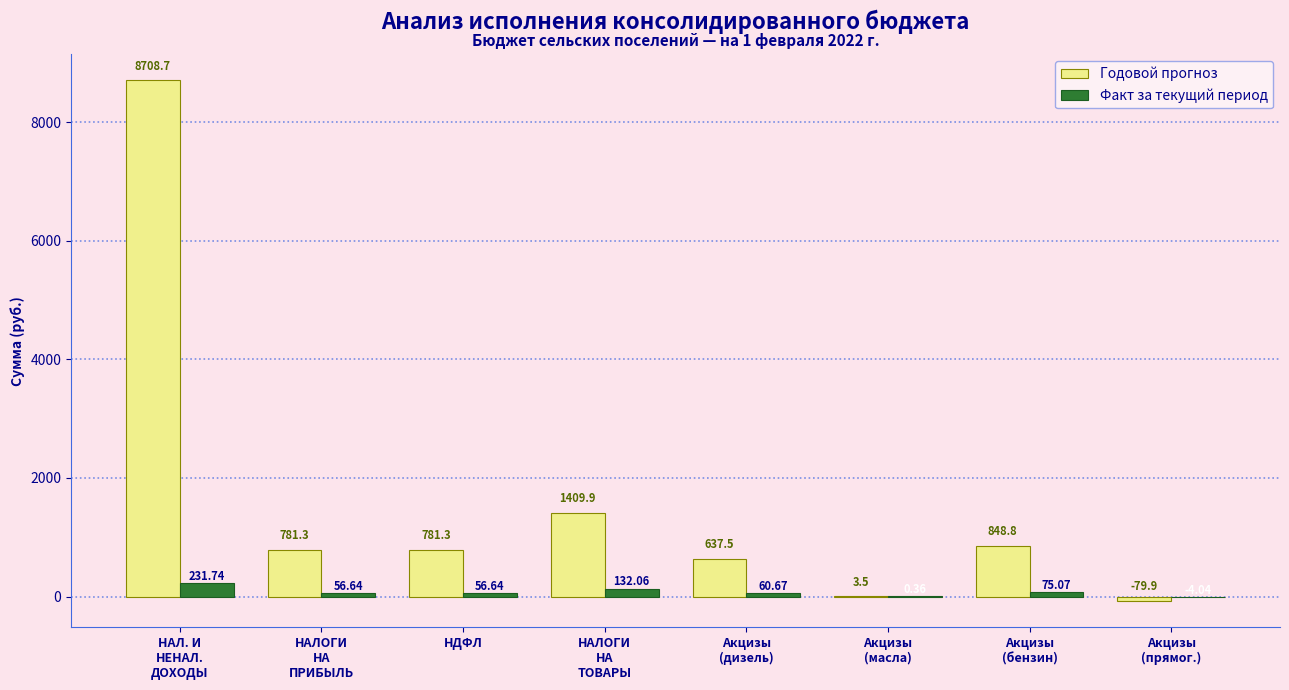

Where does the Годовой прогноз series first go above 781?

НАЛ. И
НЕНАЛ.
ДОХОДЫ